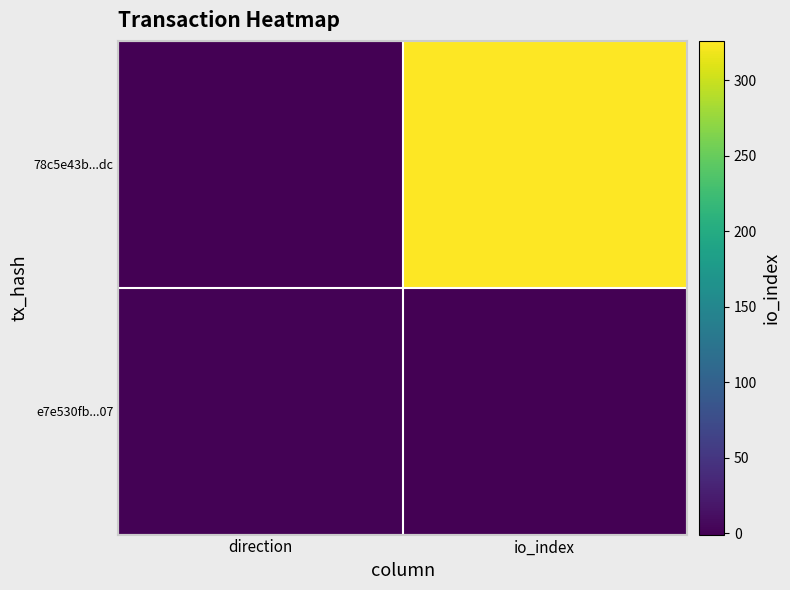

What is the difference between the highest and lowest values at direction?

2